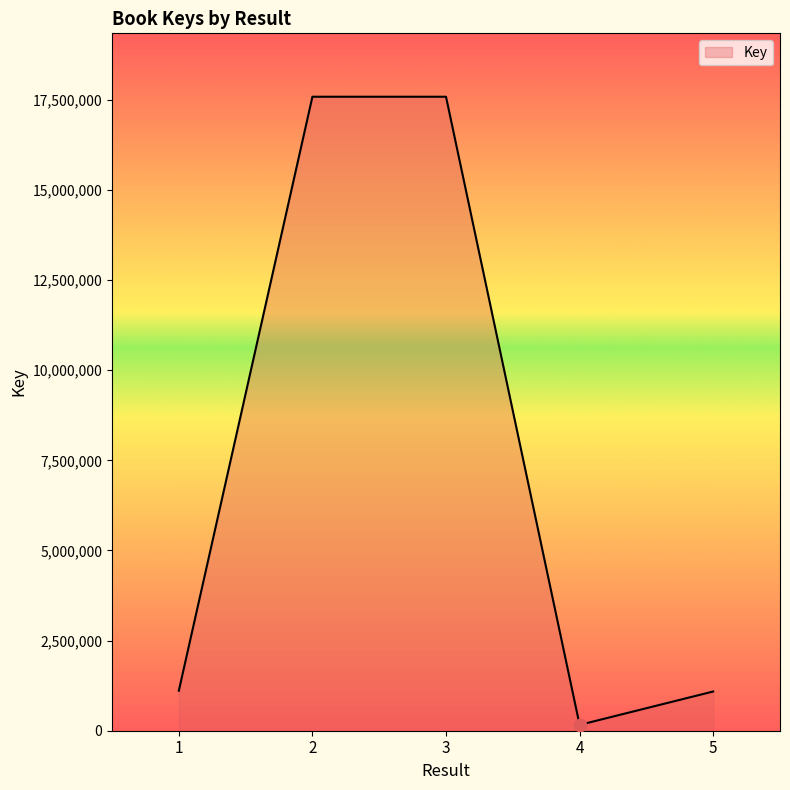

What is the ratio of the value at 2 to the value at 3?

1.0